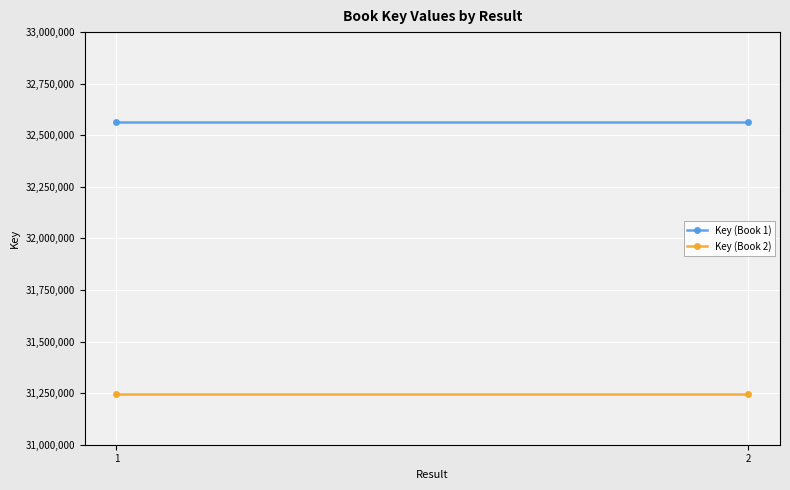

List the labels in order of Key (Book 1) value, smallest first.

1, 2